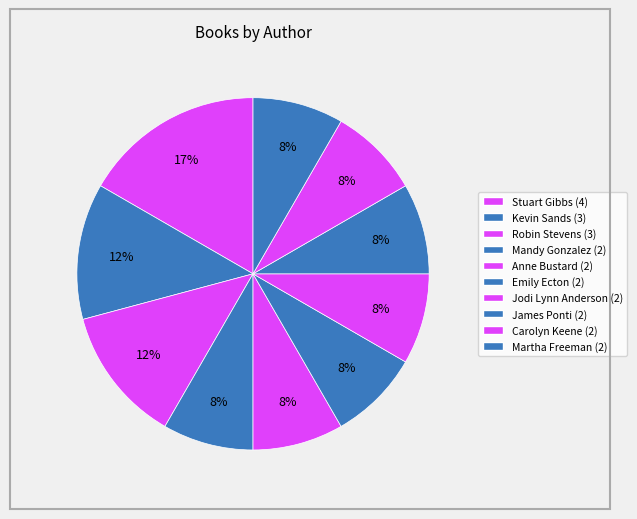

To the nearest percent, what is the combined percentage of Kevin Sands and Jodi Lynn Anderson?

21%